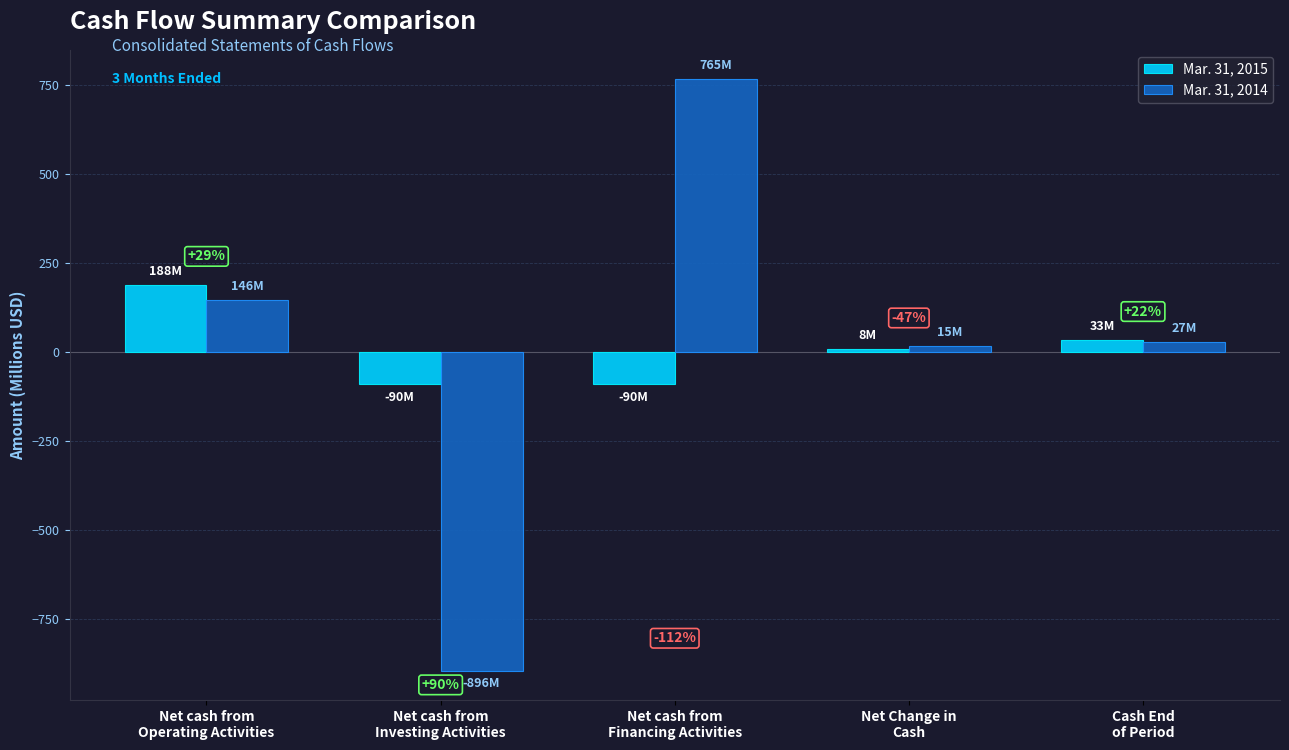

What is the value of the Mar. 31, 2015 bar at the 5th from the left?

33